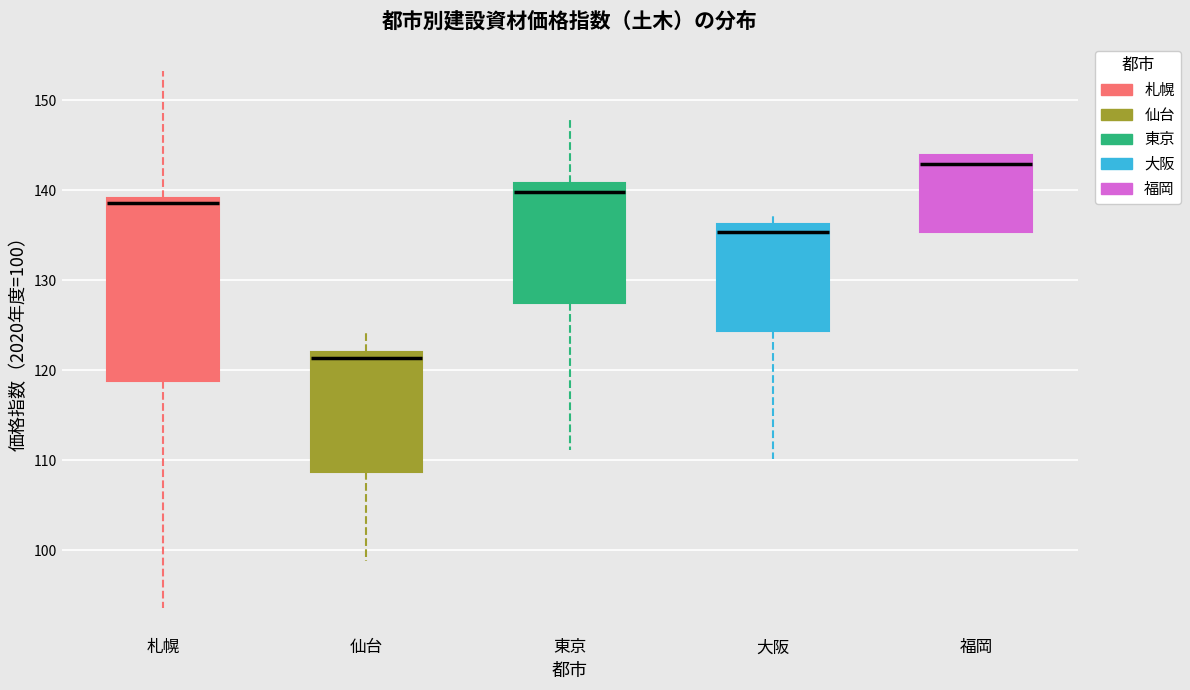

Which box's median line is the lowest?

仙台